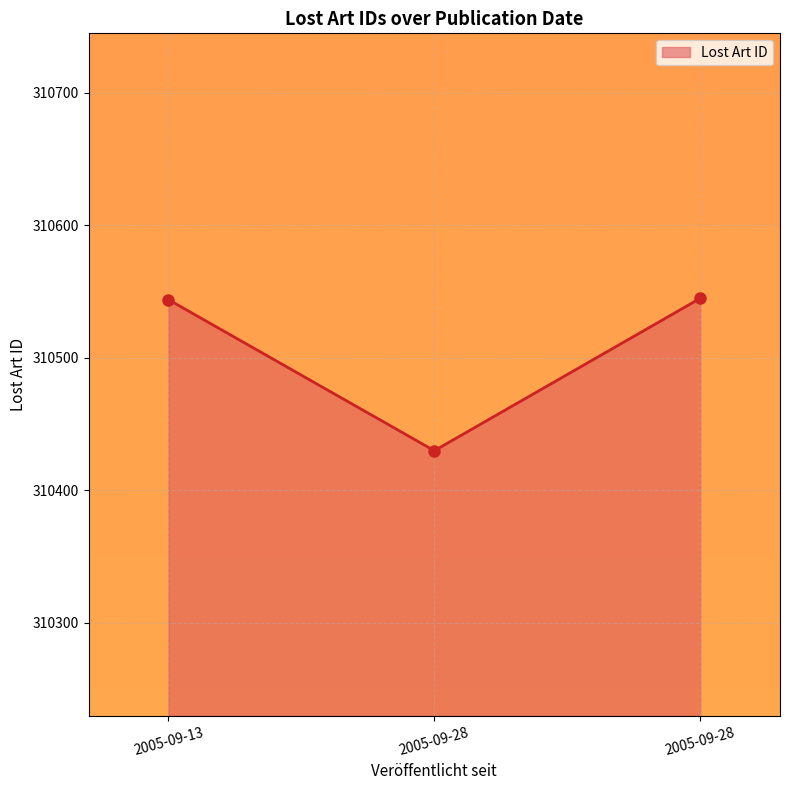

What is the difference between the values at 2005-09-13 and 2005-09-28?

1